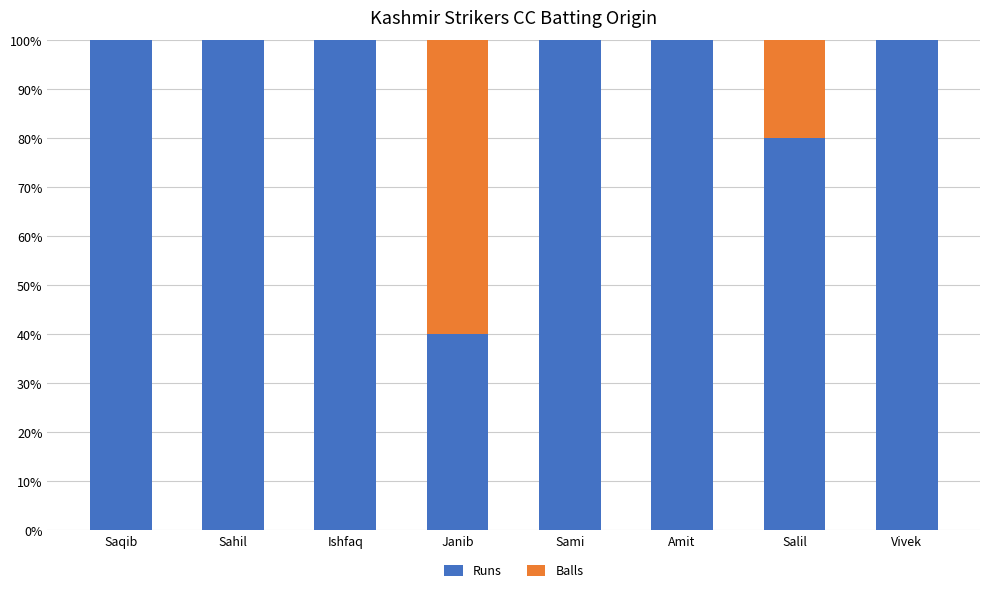

What is the sum of all Runs values?

720